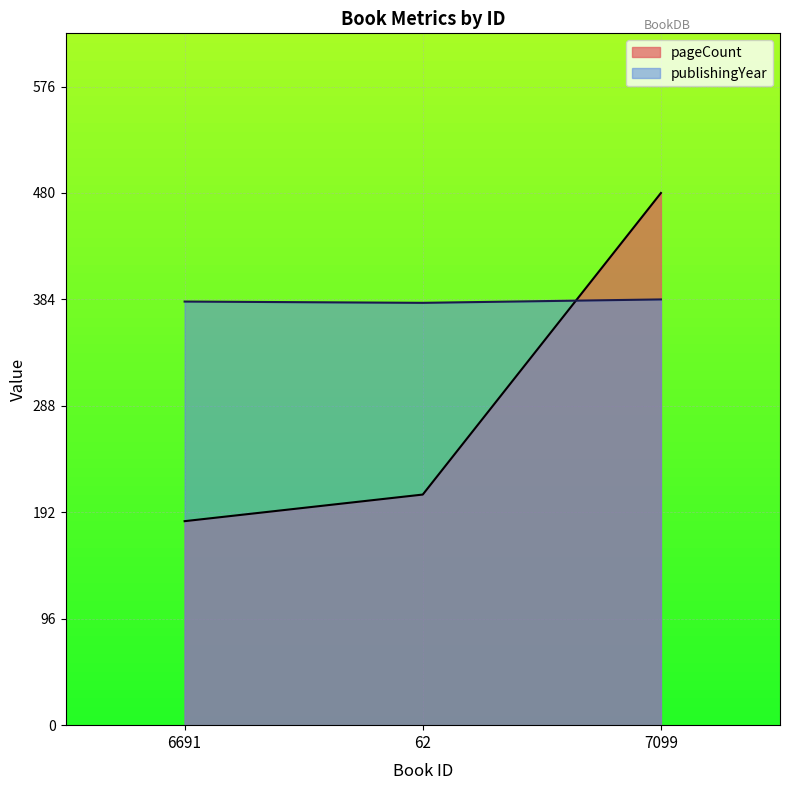

Which series has the largest total across all categories?

publishingYear